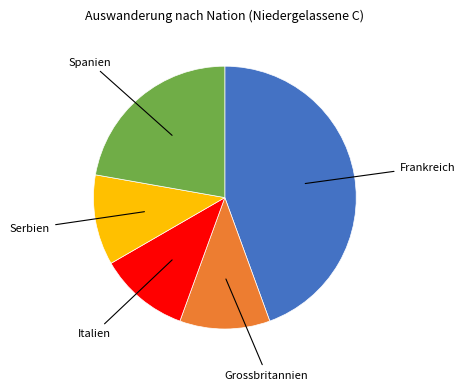

Count the number of slices in the pie.

5